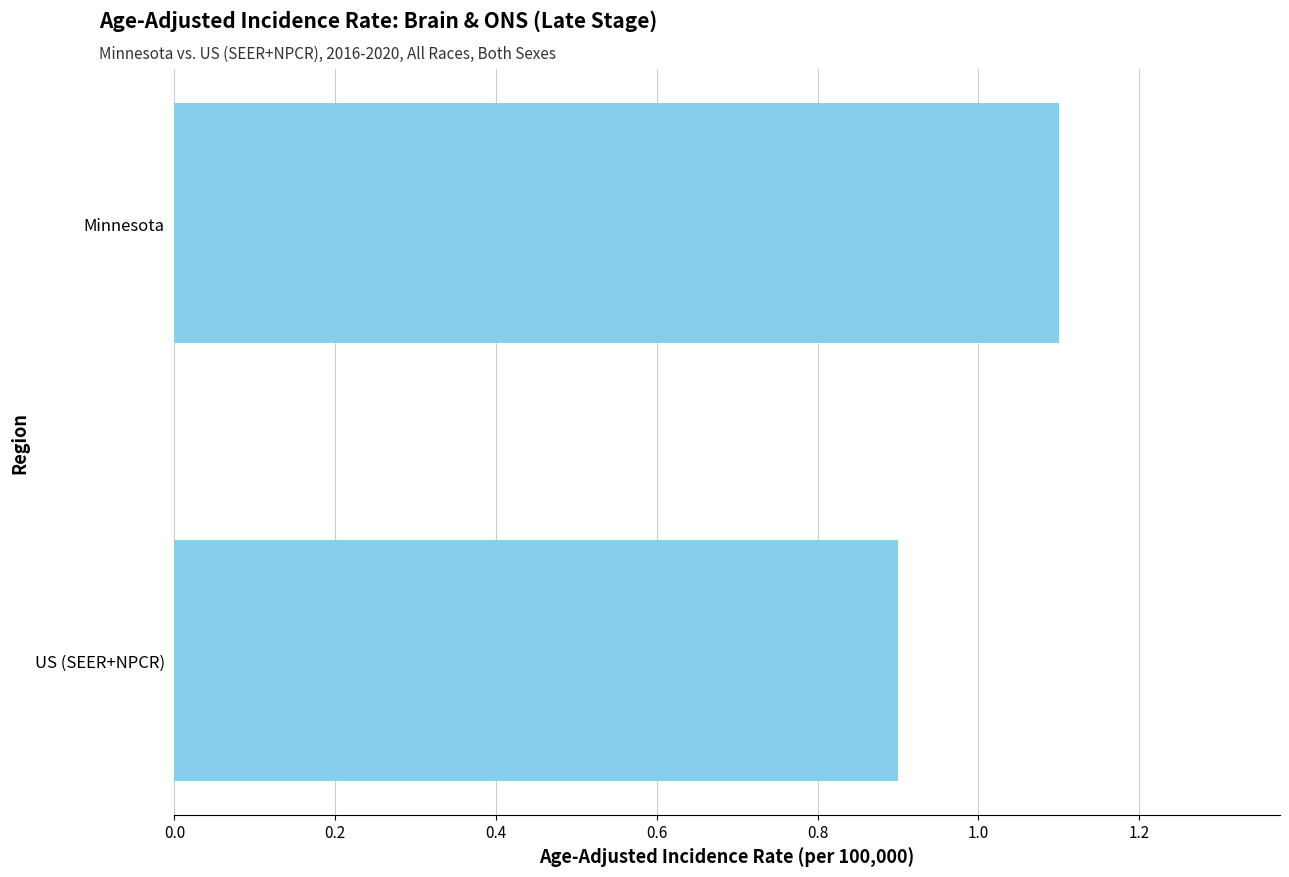

Is it true that the value at US (SEER+NPCR) is 0.5?

False